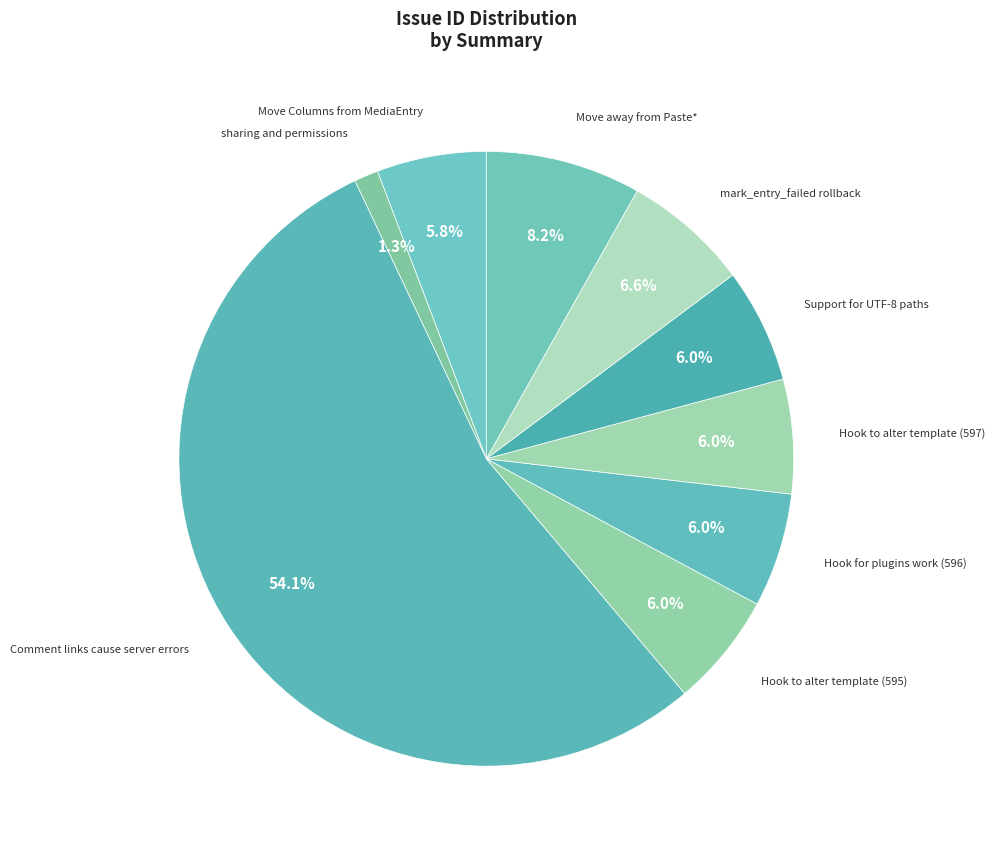

How many slices are in this pie chart?

9